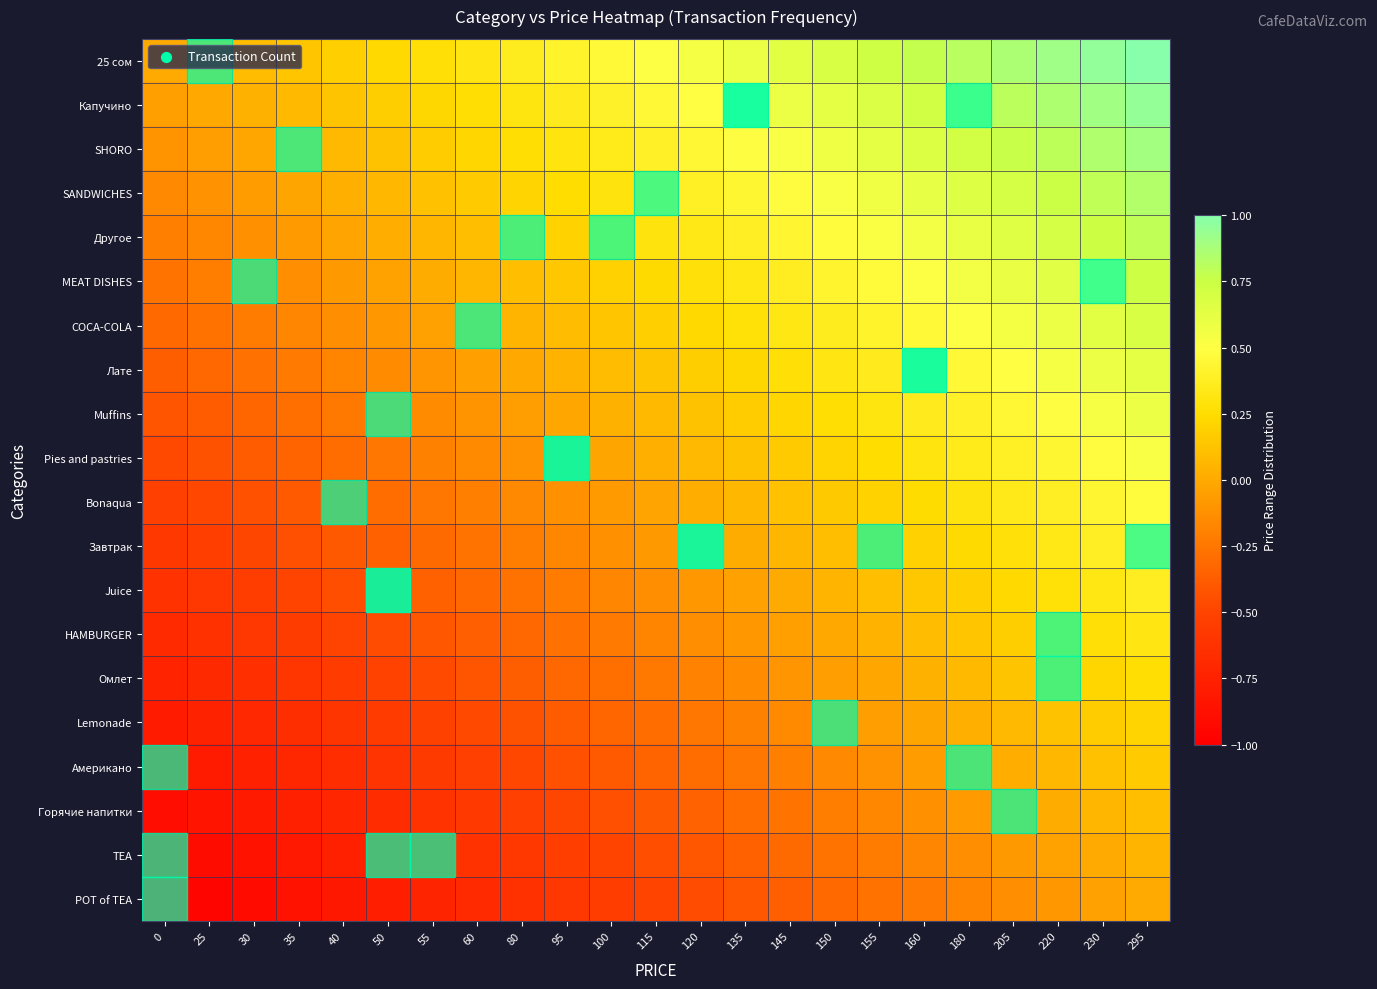

How many categories are shown in the chart?

23